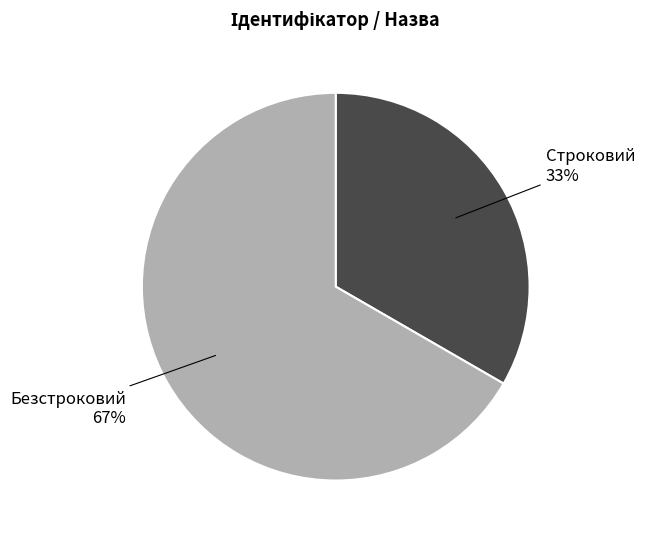

What percentage is the Строковий slice, to the nearest percent?

33%